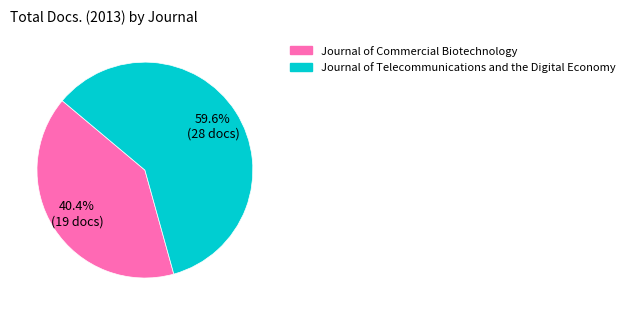

What percentage is NOT represented by Journal of Telecommunications and the Digital Economy?

40.4%